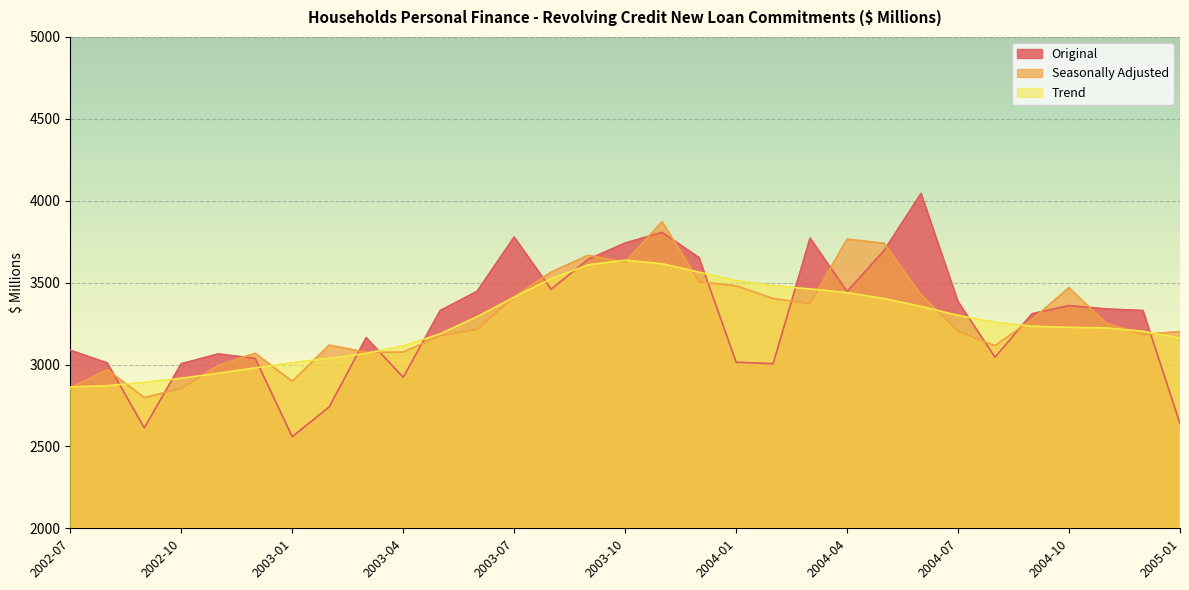

Where is Original nearest to the value 3301?

2004-09